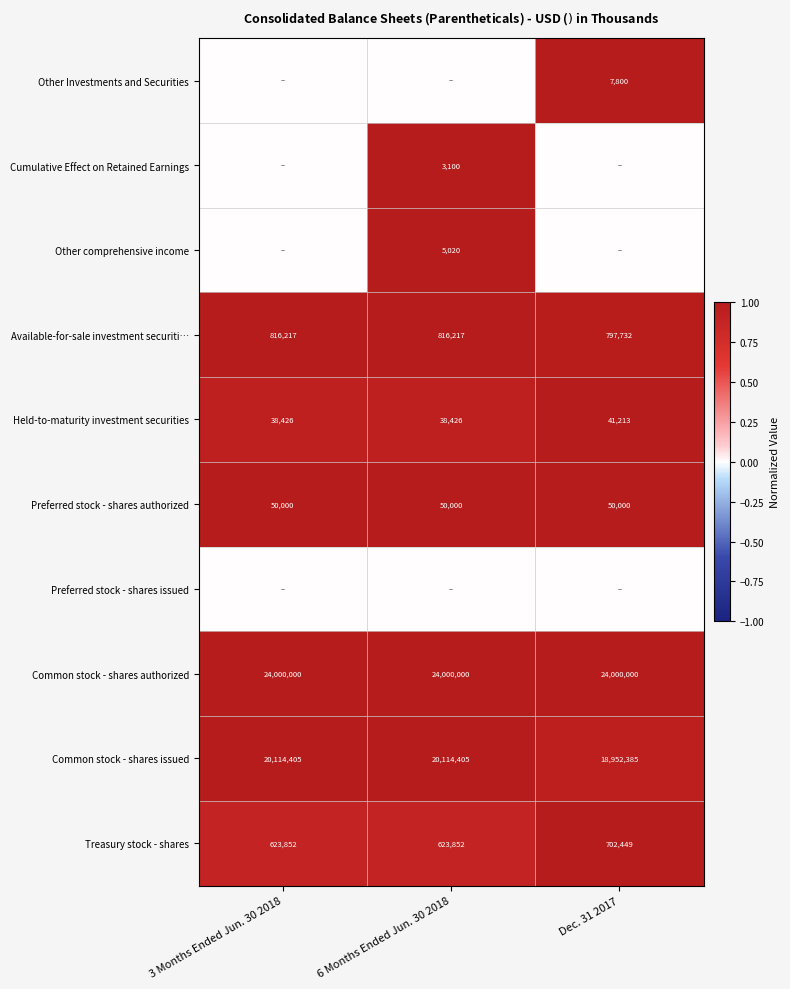

How many data points in Held-to-maturity investment securities are above 38426?

1